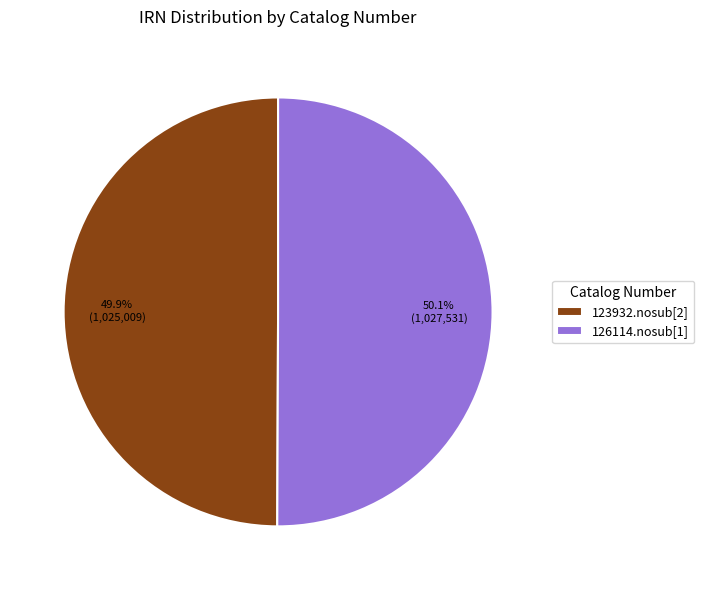

Count the number of slices in the pie.

2